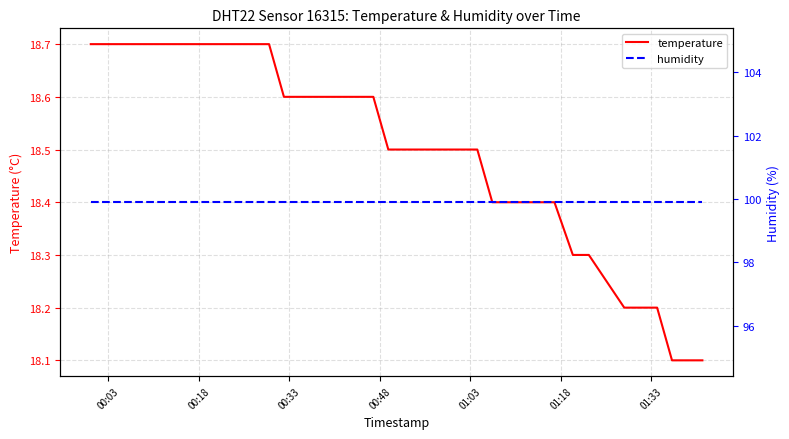

What is the average value of the temperature series?

18.5